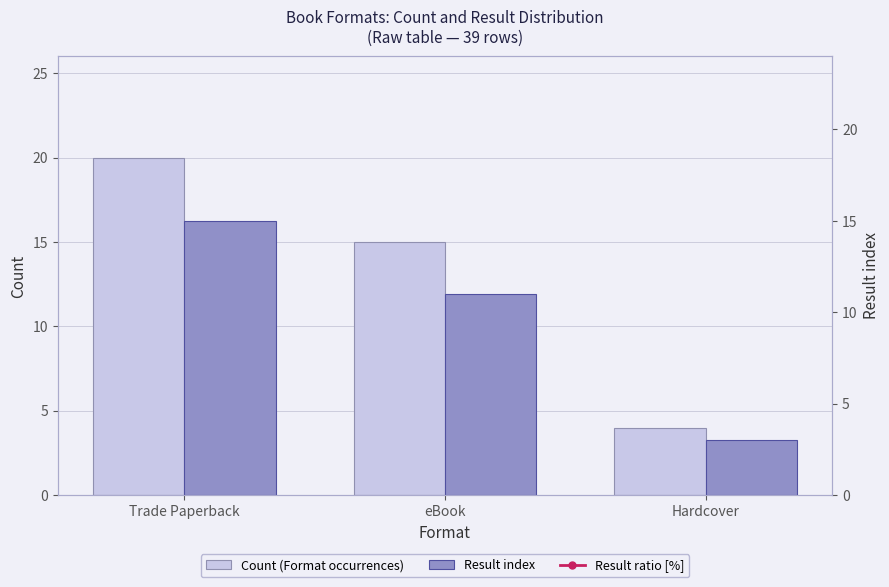

Which category has the lowest value in the Count (Format occurrences) series?

Hardcover